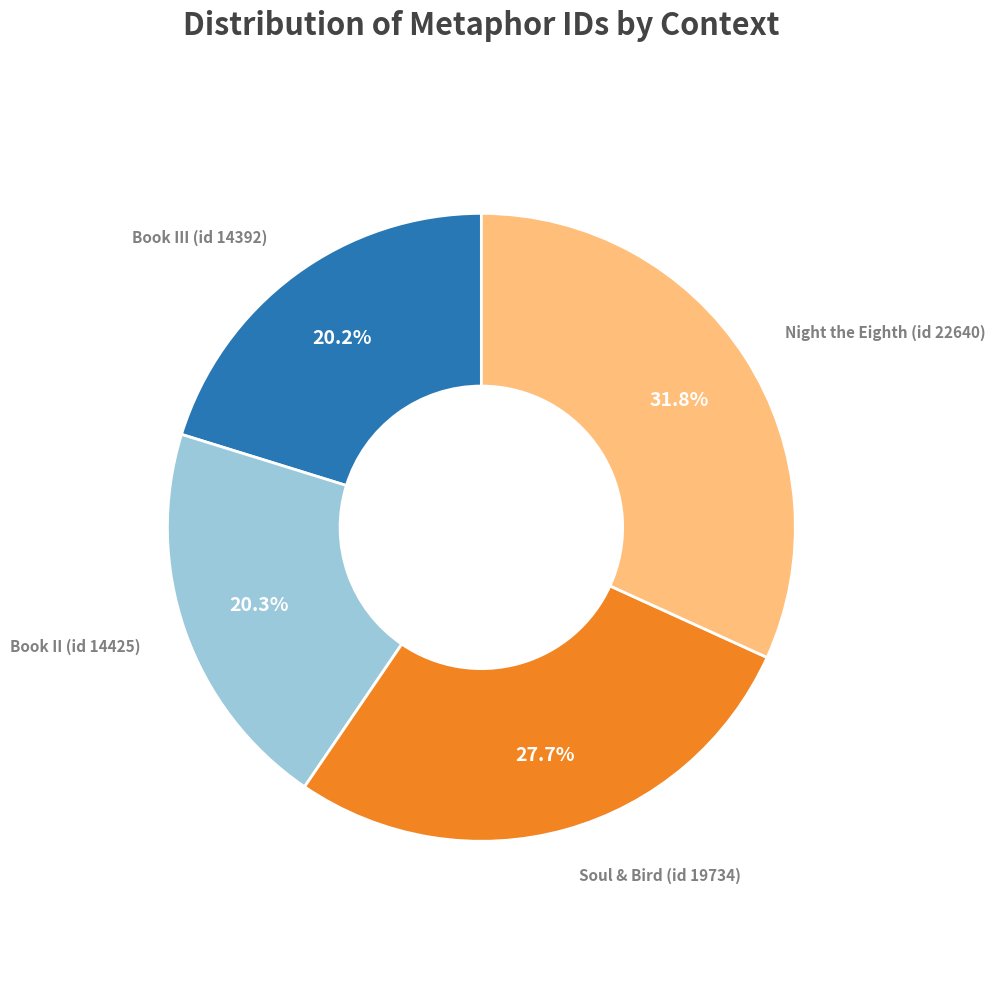

Is there any slice that represents more than half of the pie?

No